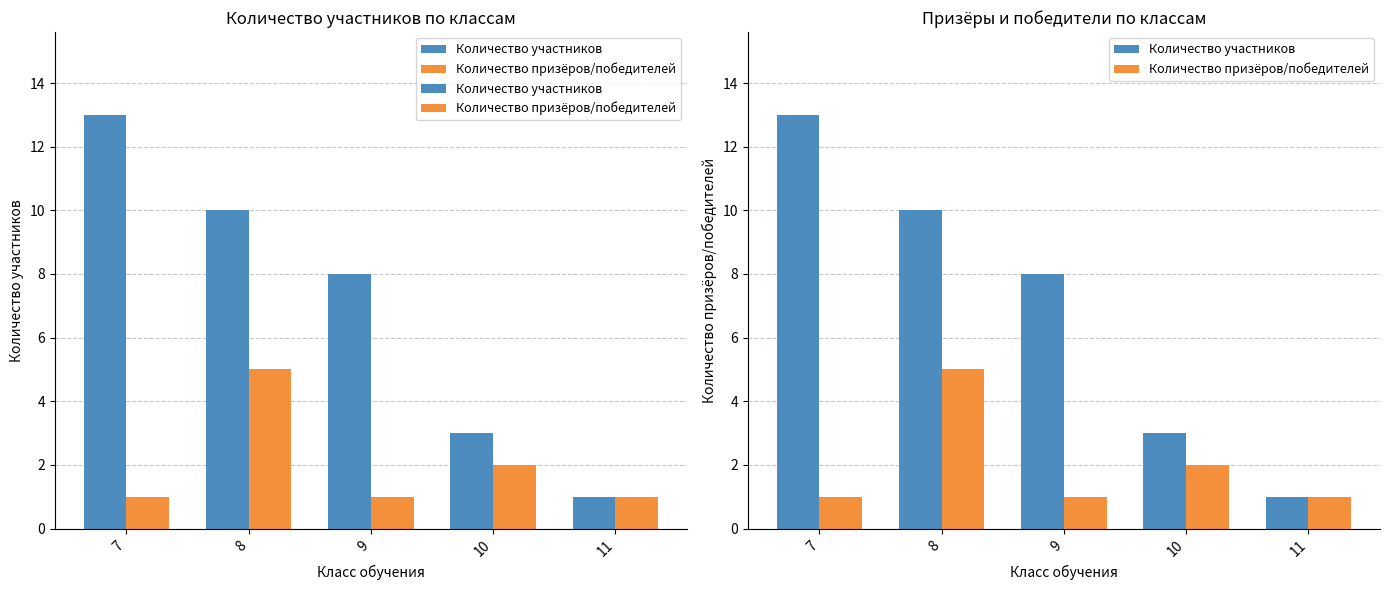

Reading right to left, extract all data points from this chart.

Количество участников: 11=1	10=3	9=8	8=10	7=13
Количество призёров/победителей: 11=1	10=2	9=1	8=5	7=1